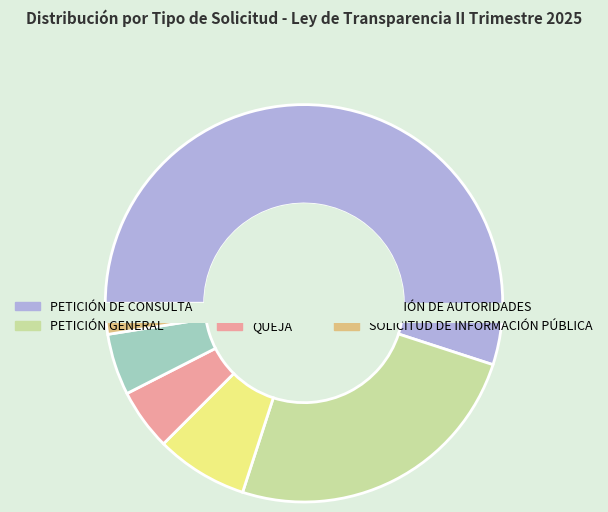

Is there any slice that represents more than half of the pie?

Yes